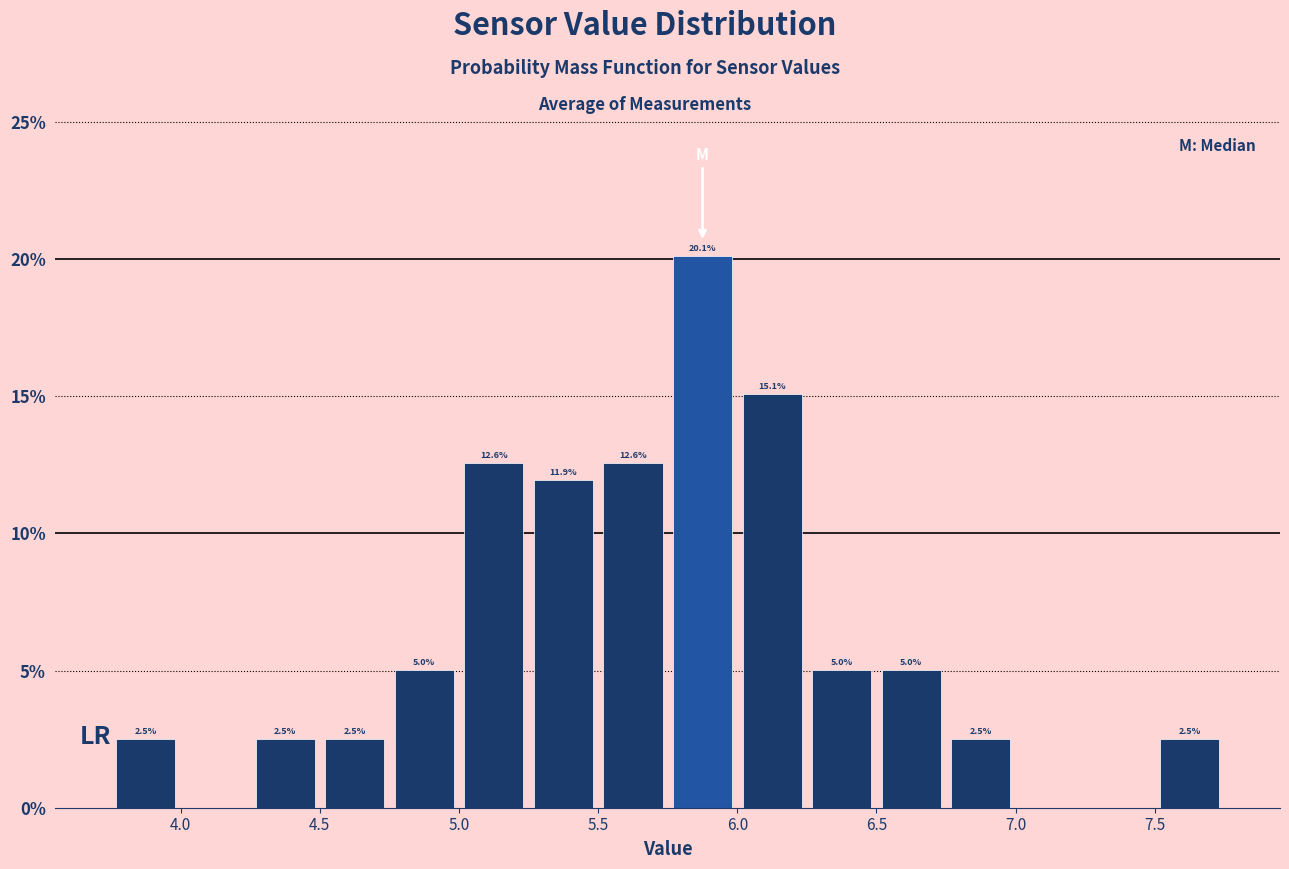

Over which range of the x-axis is the bar tallest?

5.75 to 6.00